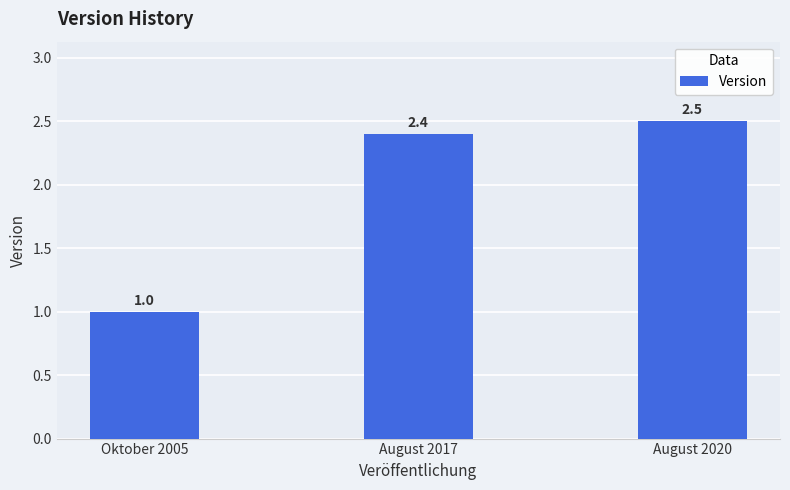

What is the ratio of the value at August 2017 to the value at Oktober 2005?

2.4